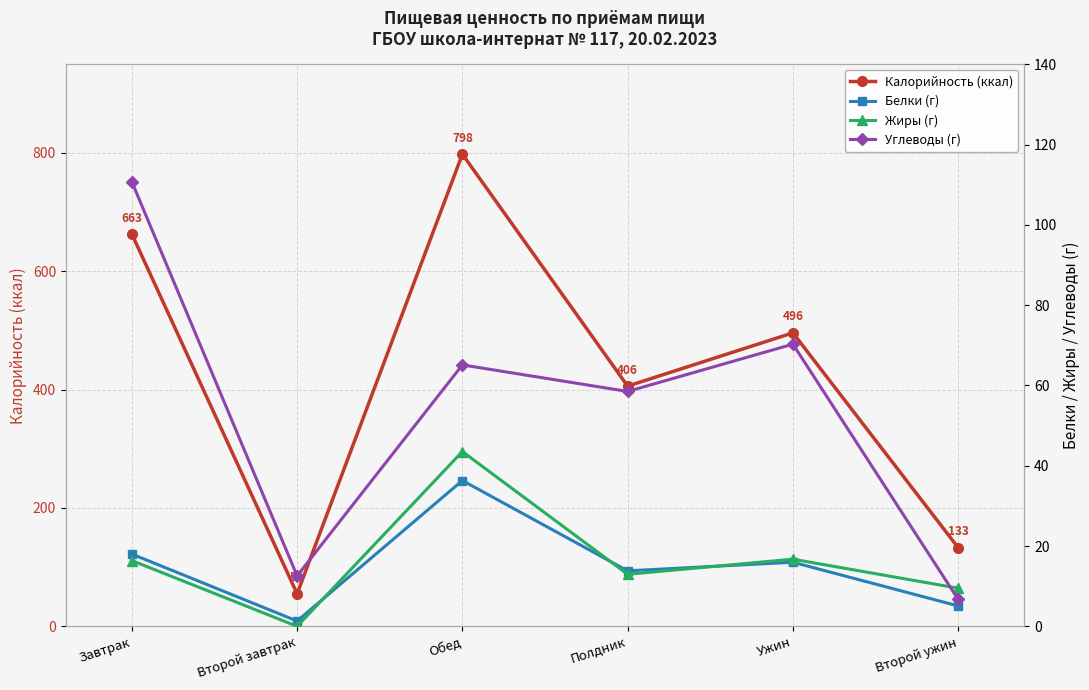

How many lines are shown in the chart?

4